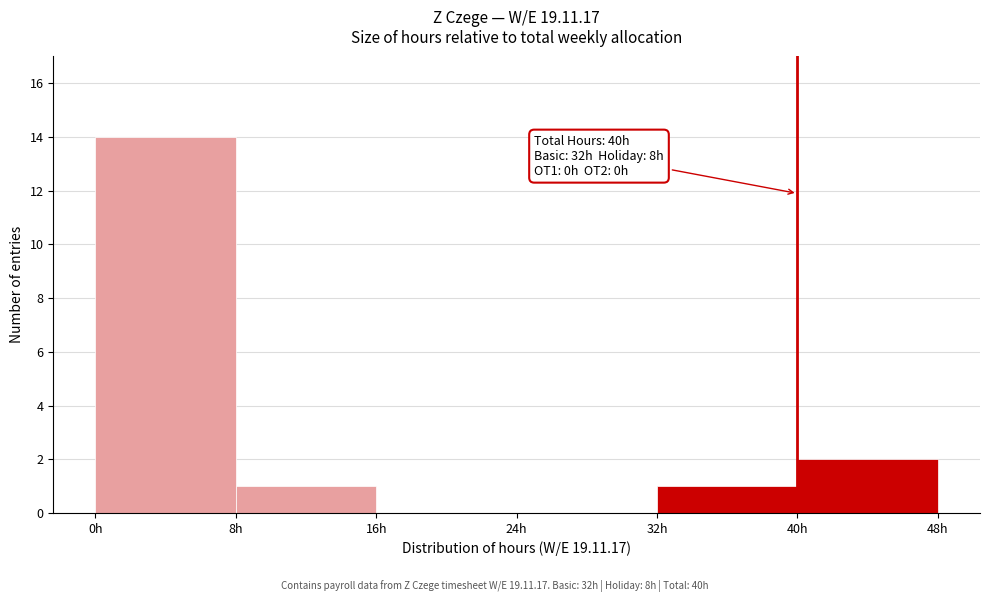

Over which range of the x-axis is the bar tallest?

0 to 8